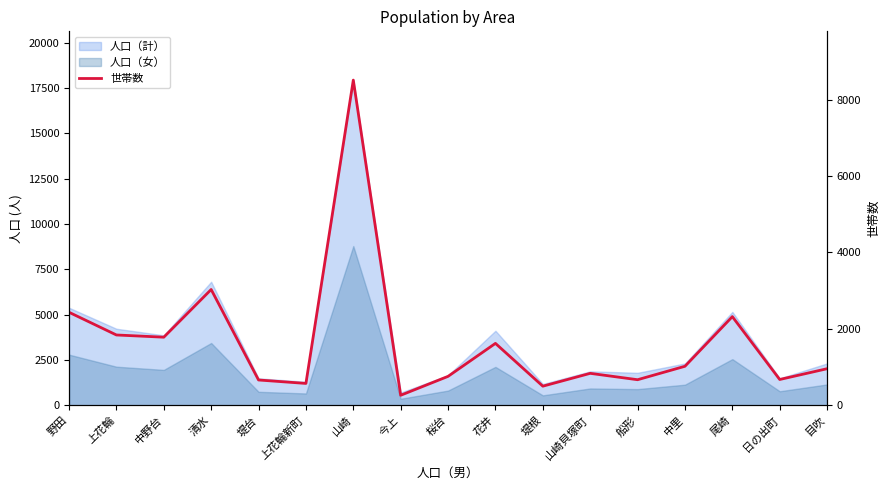

The value at 花井 is 1618. True or false?

True